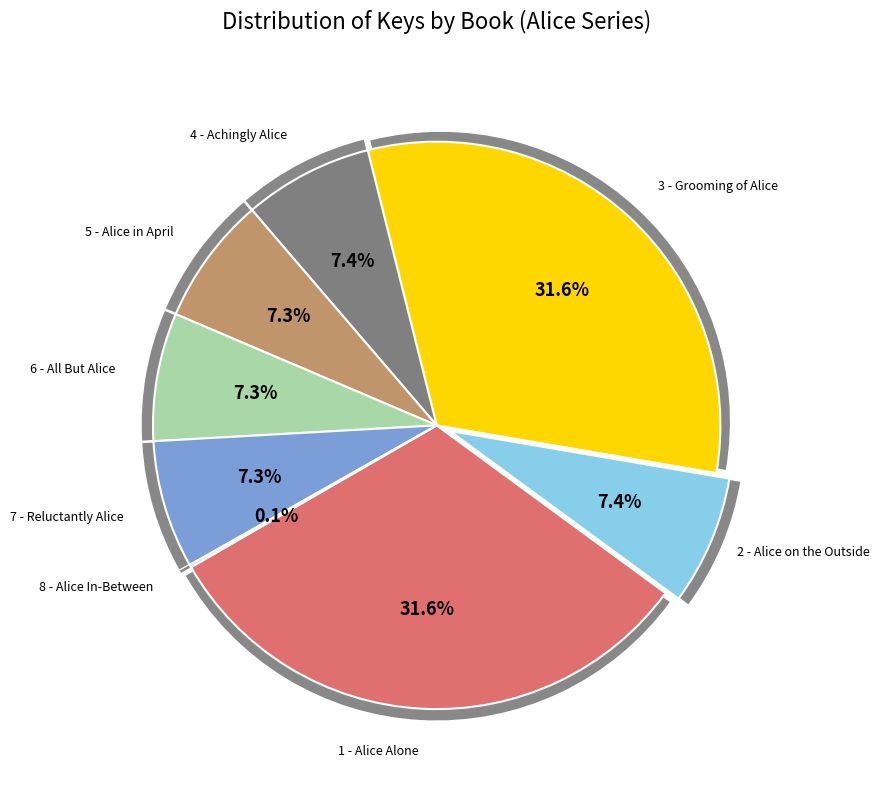

To the nearest percent, what is the difference between the 1 - Alice Alone and 7 - Reluctantly Alice slice percentages?

24%